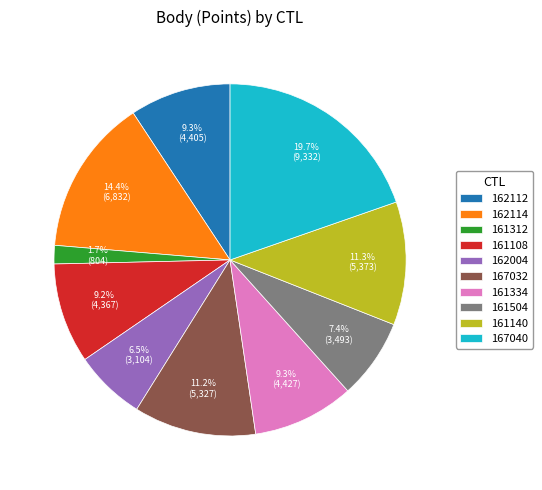

What is the ratio of the value at 161108 to the value at 162114?

0.6